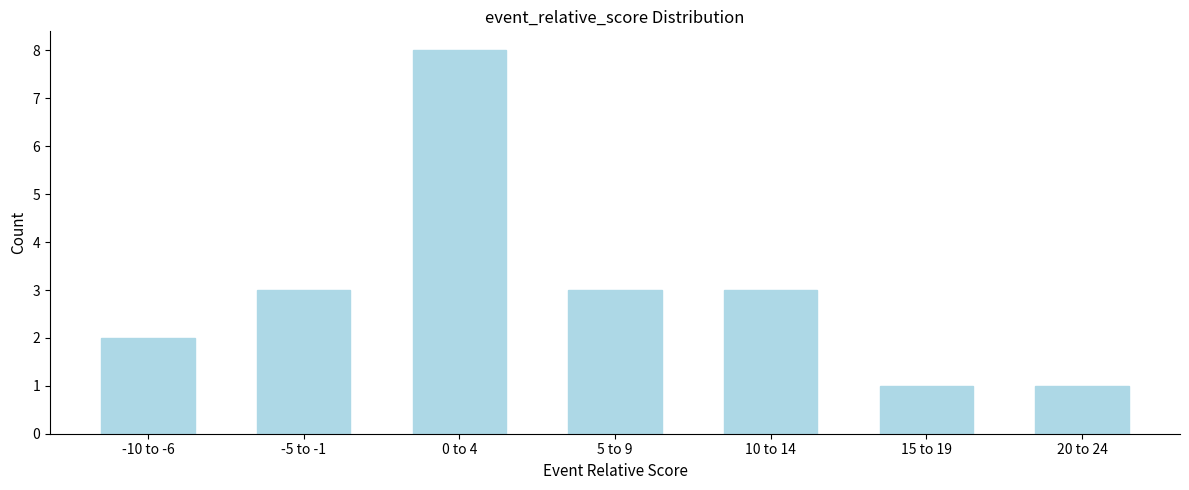

Reading right to left, extract all data points from this chart.

1	1	3	3	8	3	2